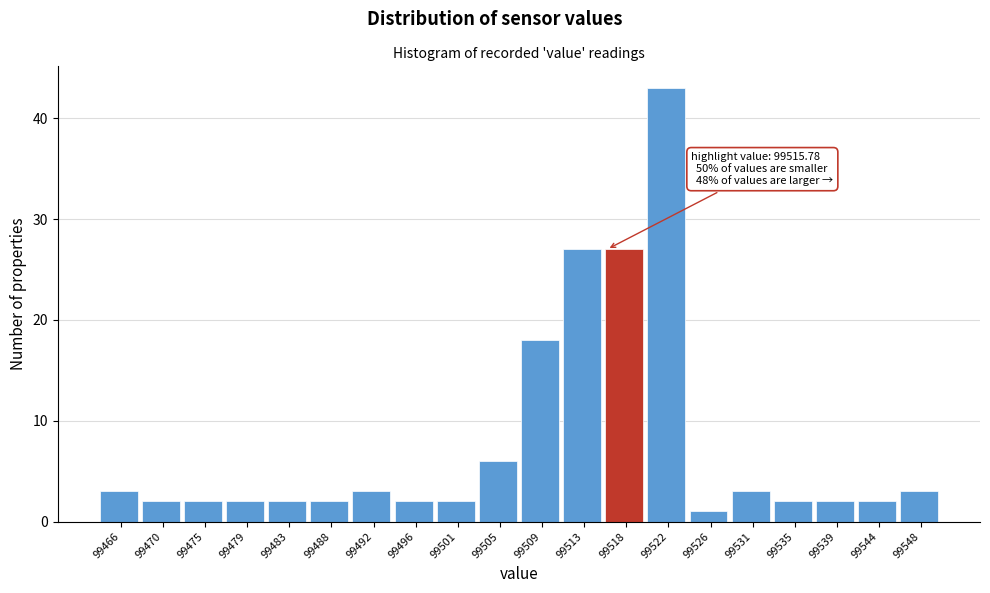

Over which range of the x-axis is the bar tallest?

99519.9 to 99524.2